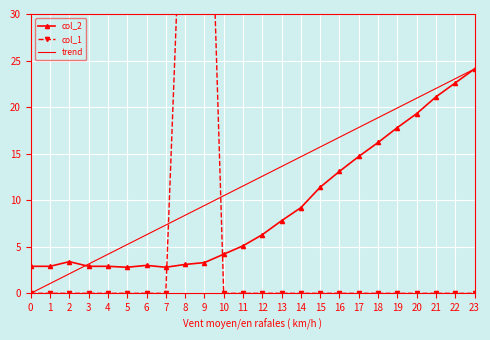

Where is col_1 nearest to the value 33?

8